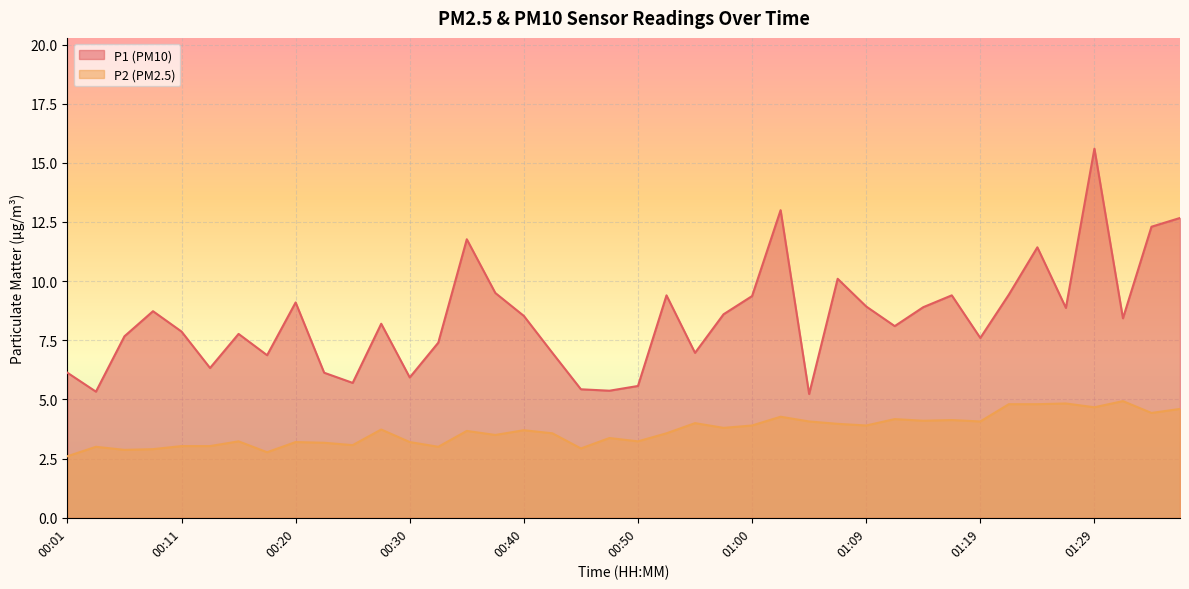

Which series changed the most between 00:15 and 00:57?

P1